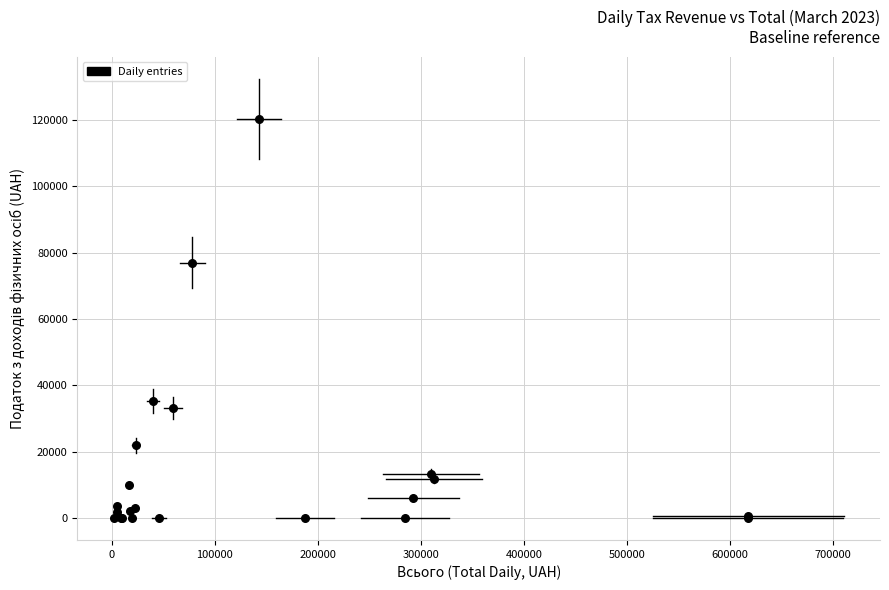

What Y value in the scatter plot is closest to 60189?

76874.2